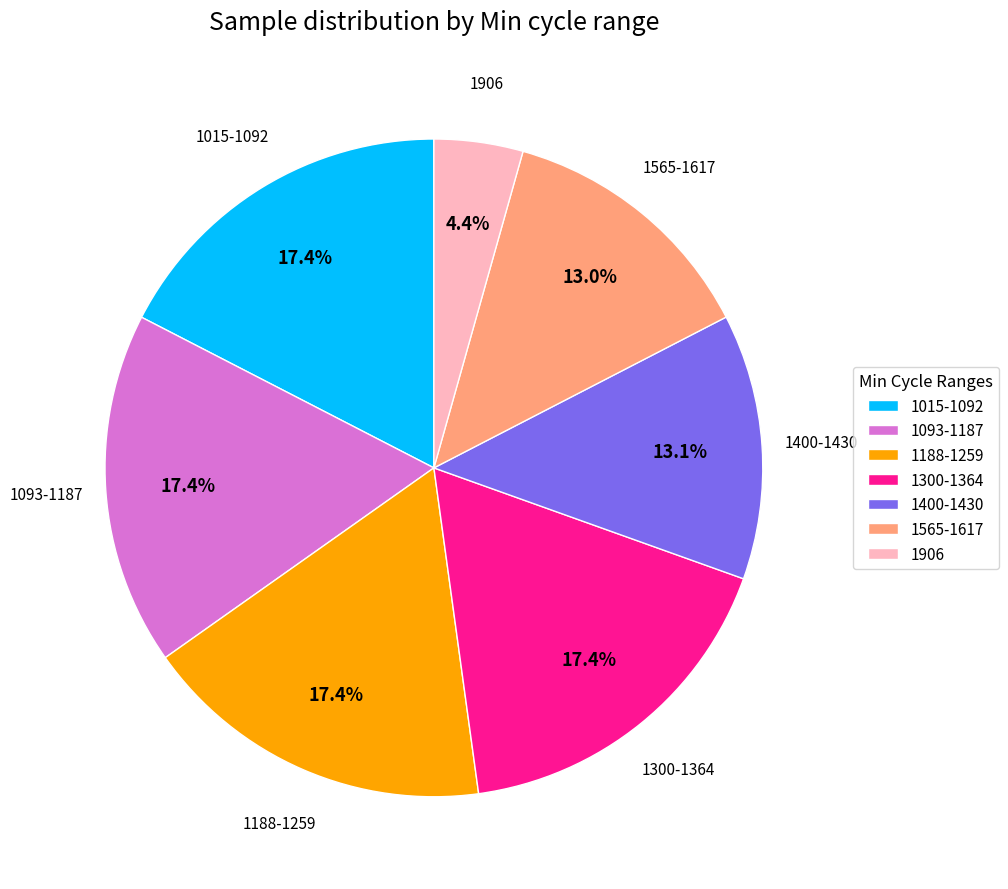

Which category has the smallest portion of the pie?

1906